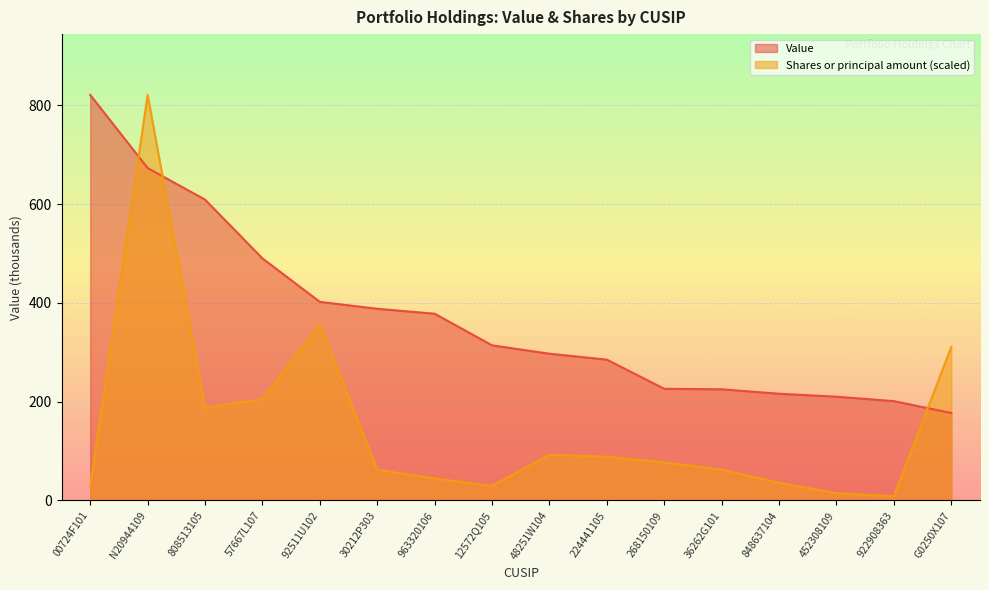

In Shares or principal amount, how many points are higher than both neighbors (excluding endpoints)?

3